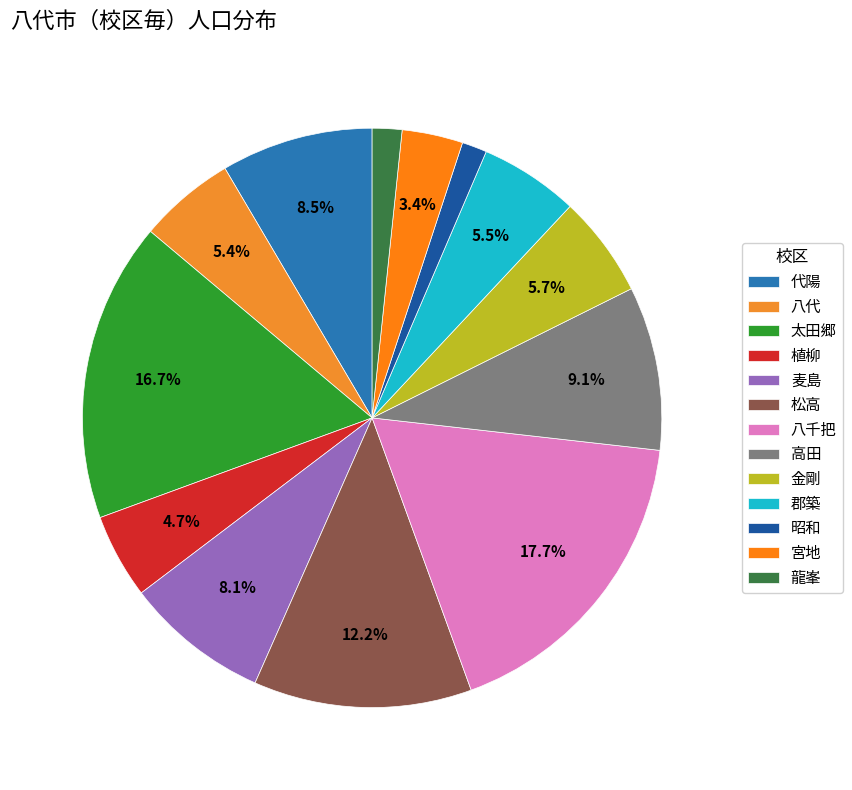

What is the change in value from 太田郷 to 松高?

-4073